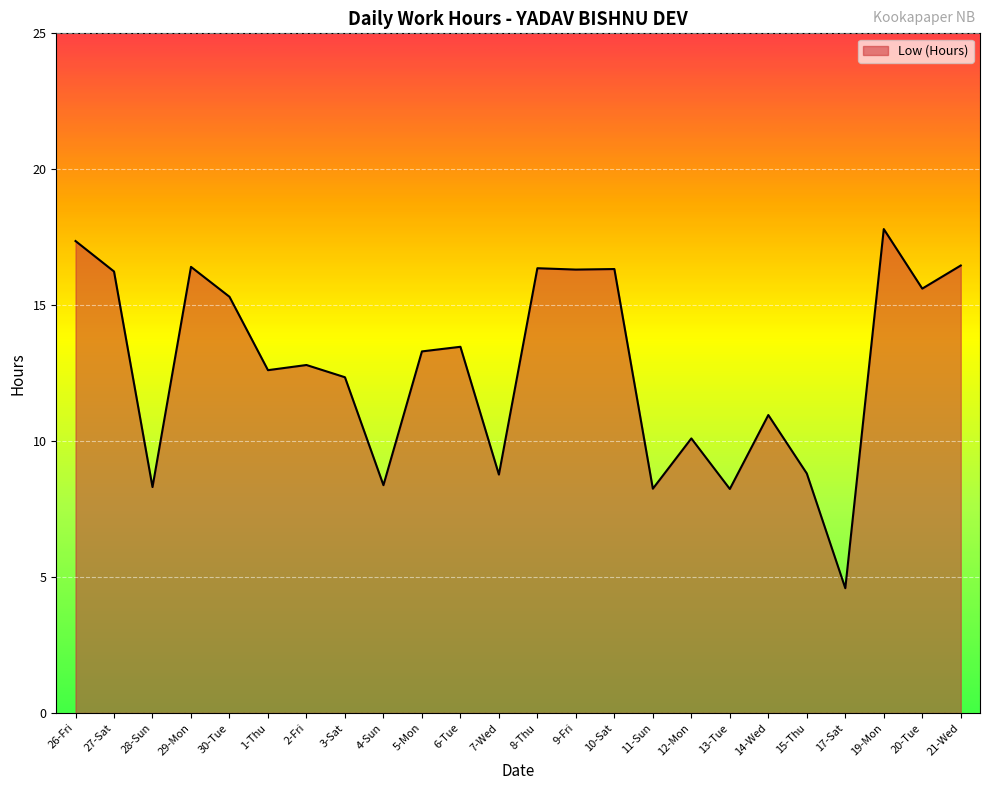

What position from the left is 30-Tue?

5